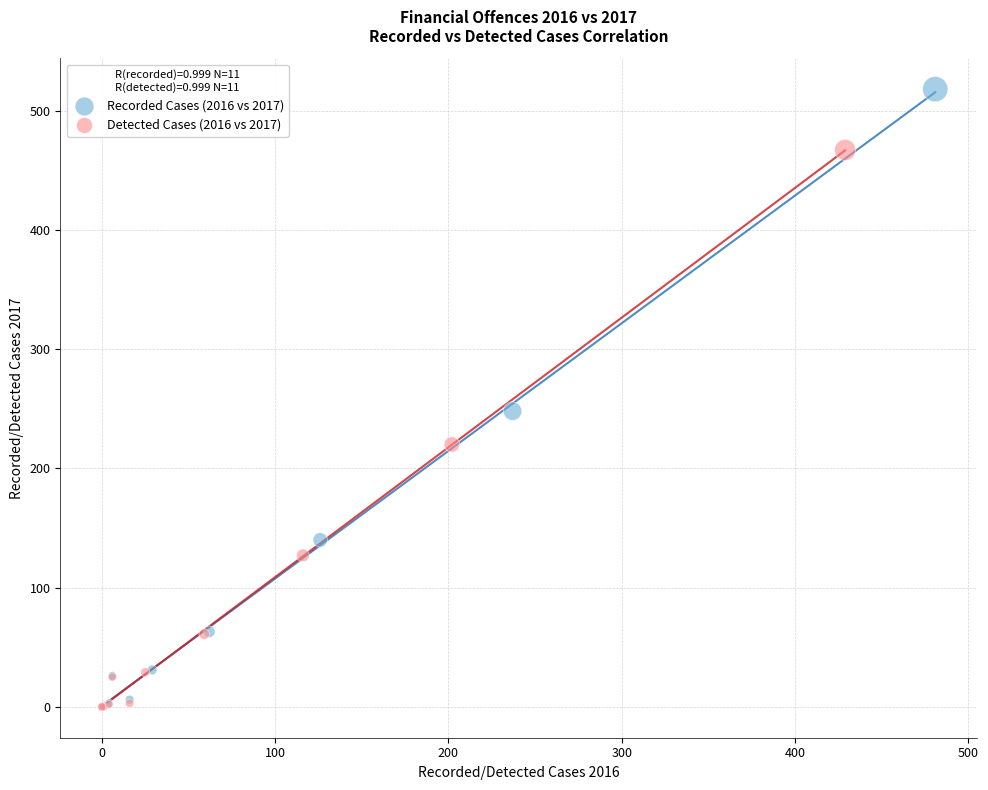

Which series contains the highest Y value?

Recorded Cases (2016 vs 2017)